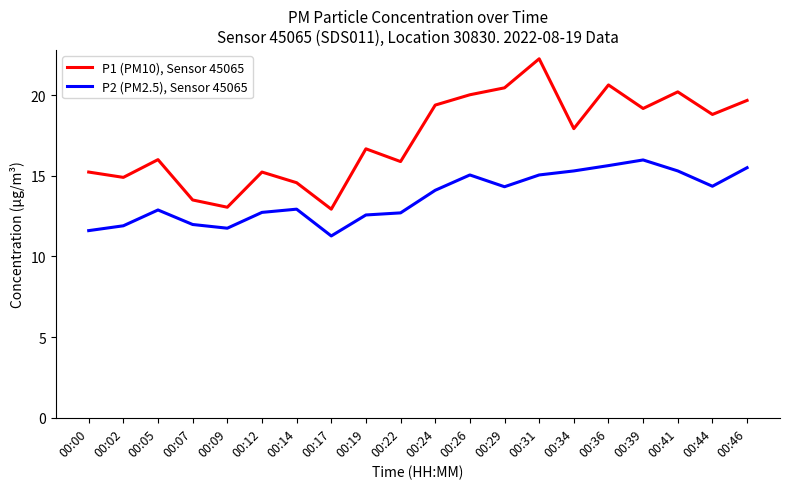

Which category has the highest value in the P1 (PM10), Sensor 45065 series?

00:31